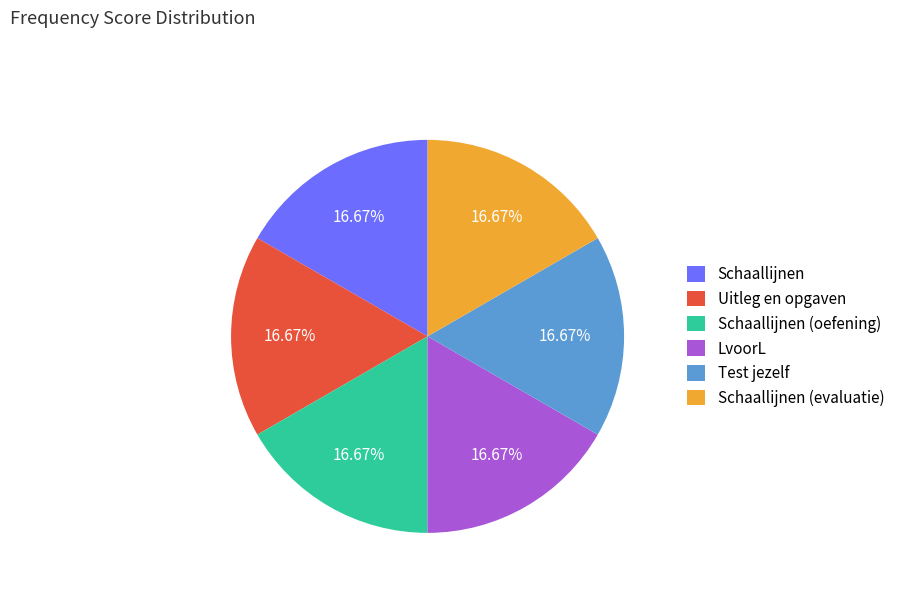

Combined, do Uitleg en opgaven and Schaallijnen (evaluatie) account for over 50%?

No